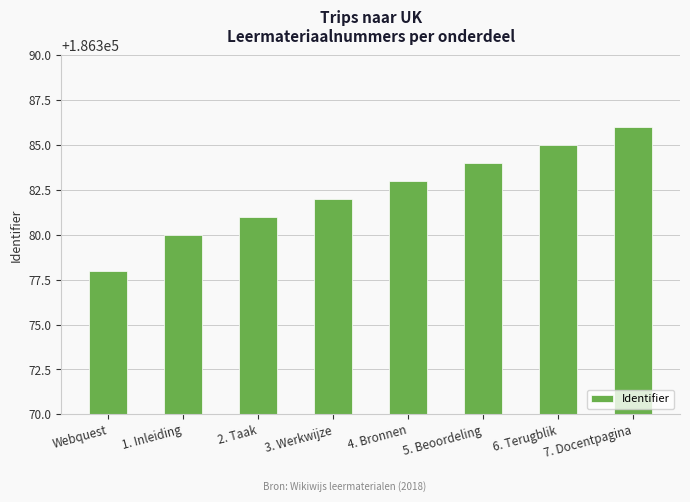

What is the sum of all values?

1491059